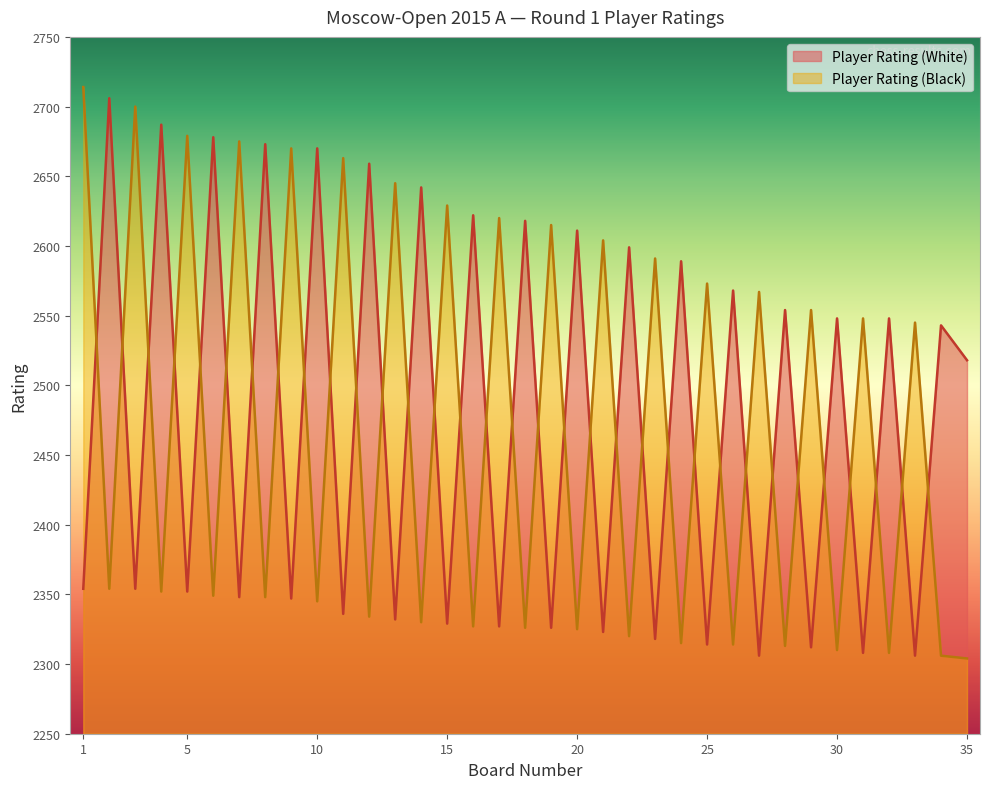

What is the value of the Player Rating (White) point at the 17th from the left?

2327